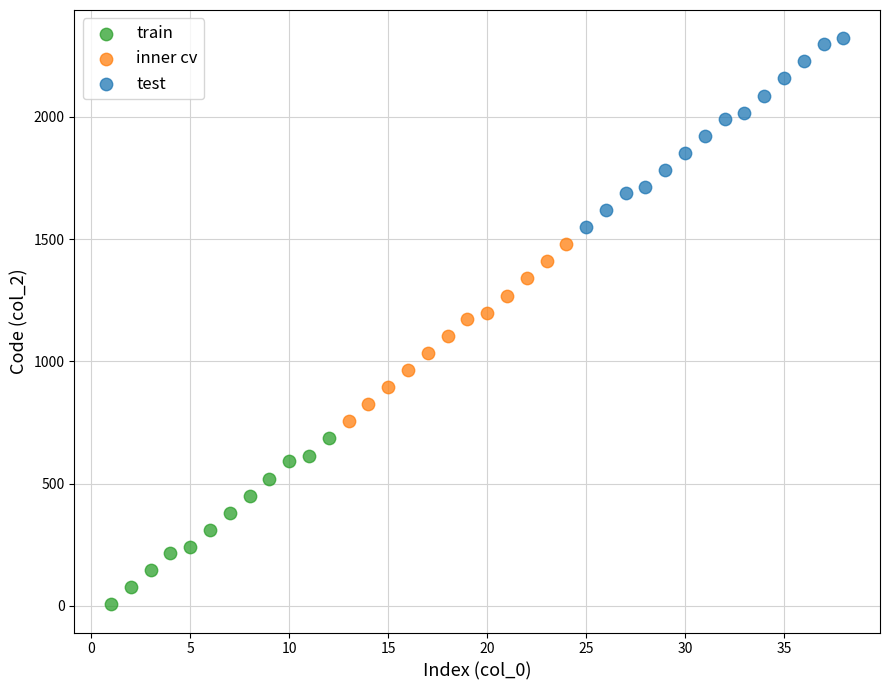

Which series reaches the maximum Y coordinate?

test